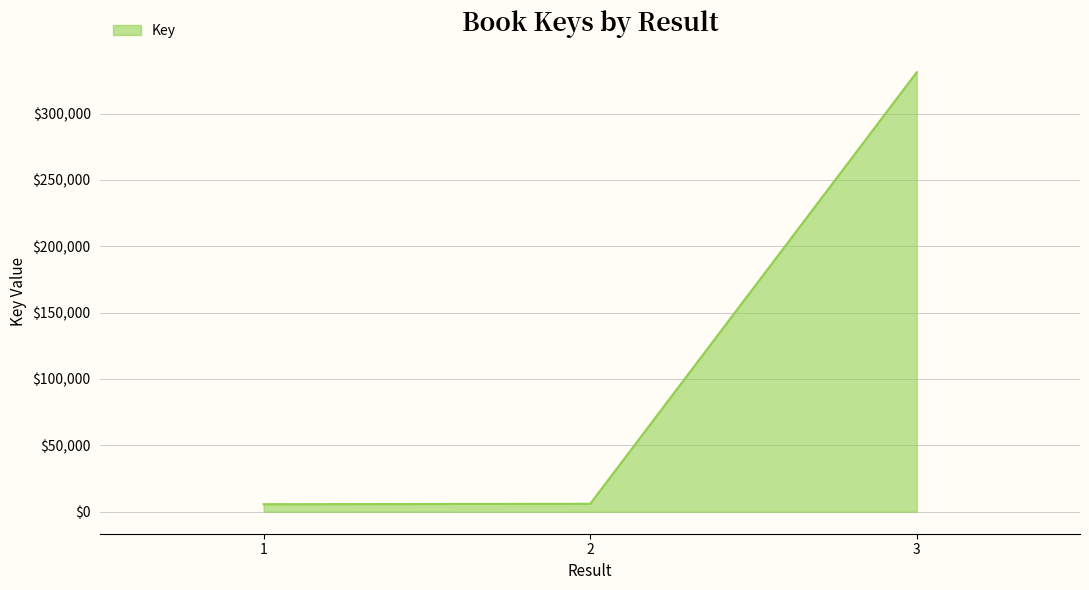

What is the sum of all values?

342838